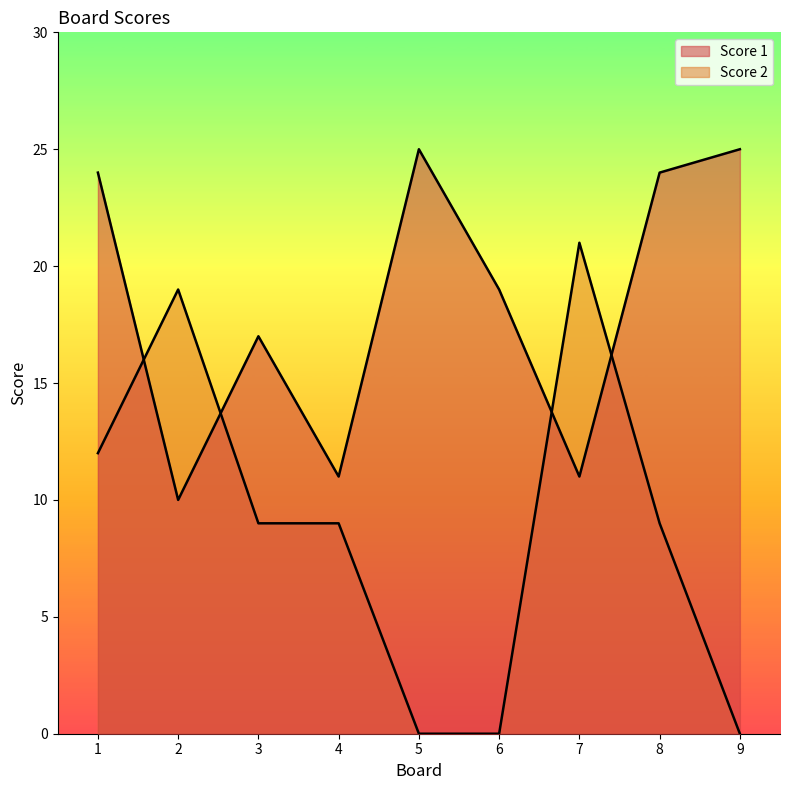

At which label is Score 1 closest to 17?

3